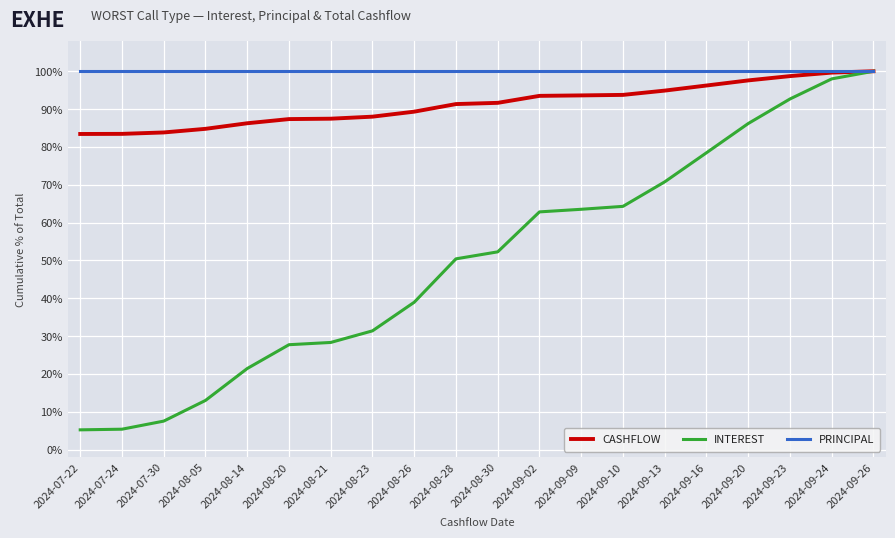

Rank the series at 2024-09-13 from highest to lowest value.

PRINCIPAL, CASHFLOW, INTEREST